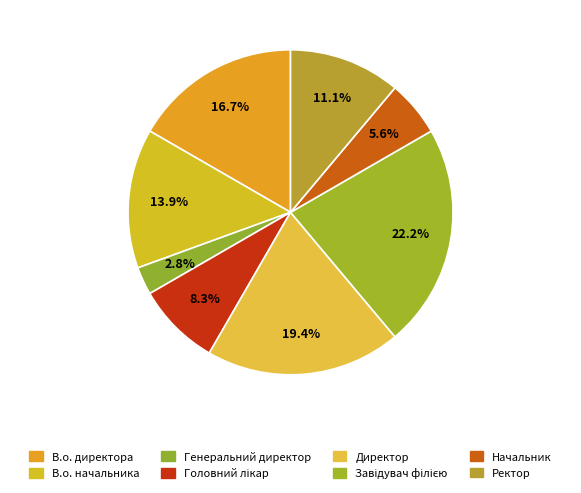

What is the largest slice in the pie chart?

Завідувач філією